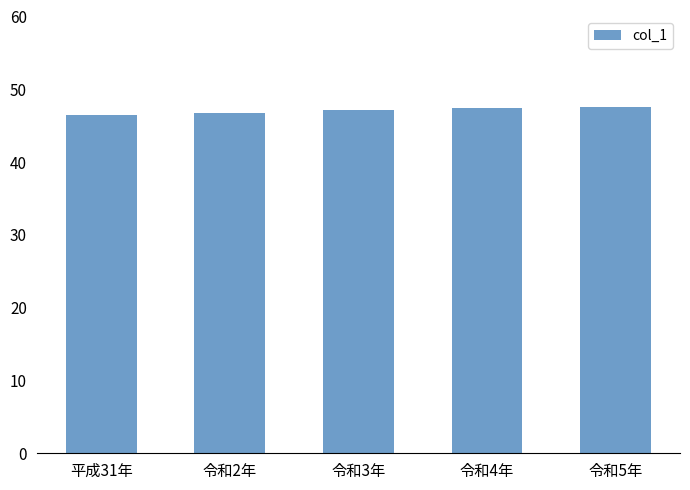

Is it true that the value at 令和3年 is 47.1?

True